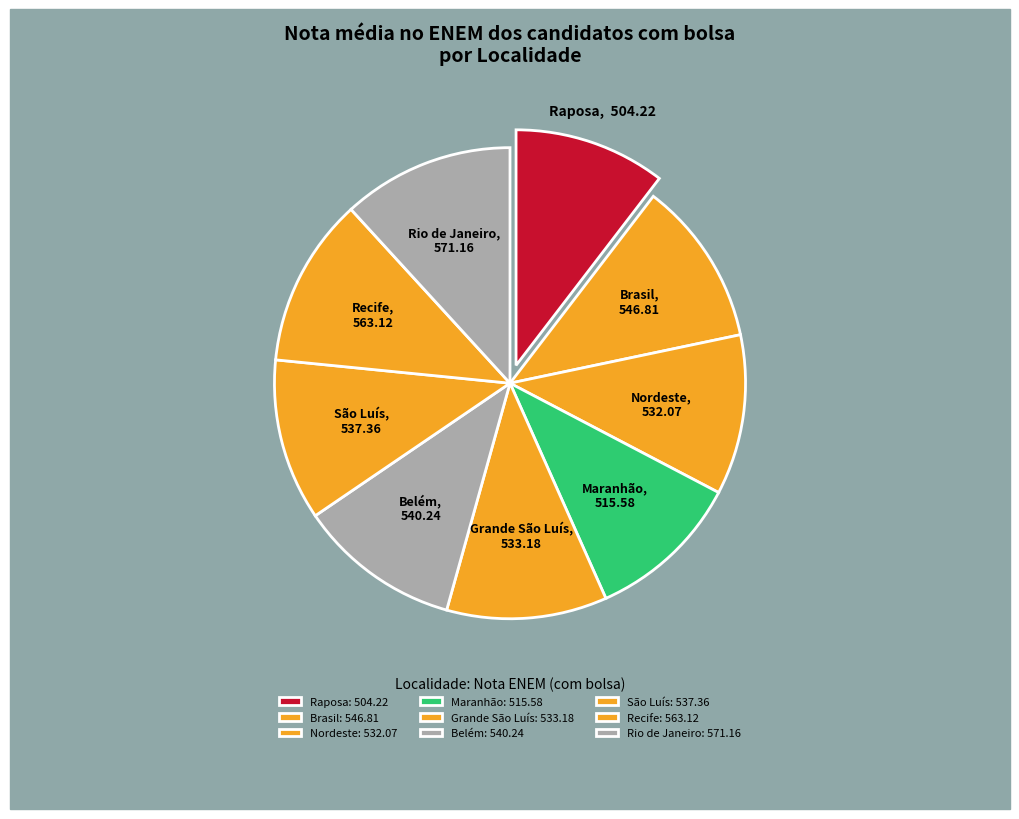

True or false: Belém accounts for 11% of the total.

True